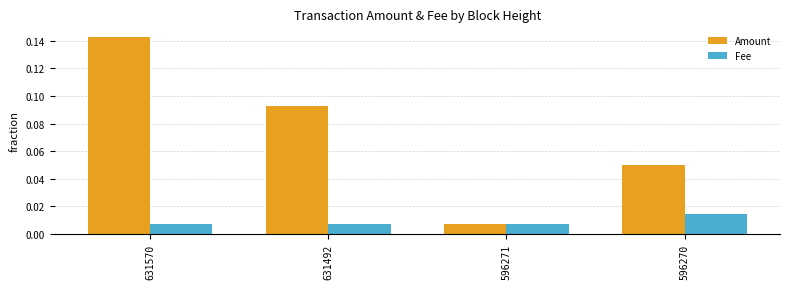

How many Fee values are between 0 and 1?

4